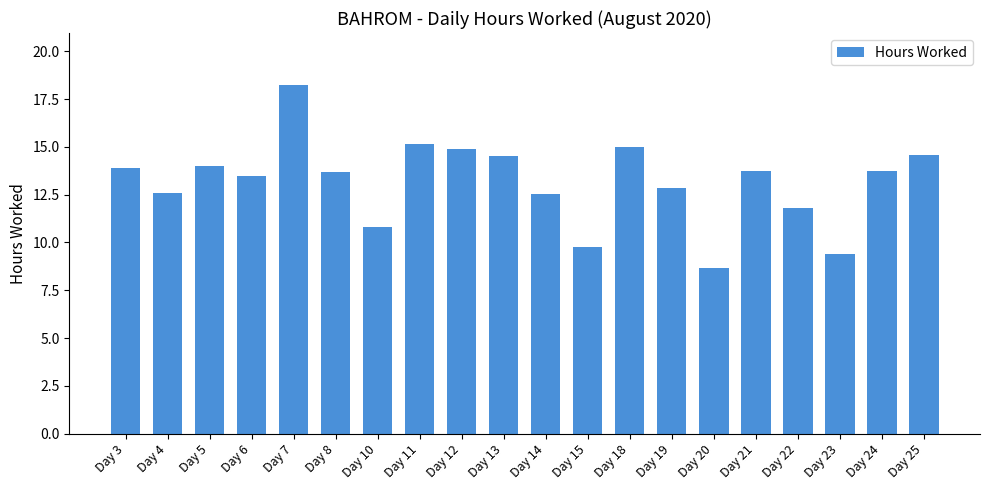

What is the value of the 7th bar from the left?

10.8